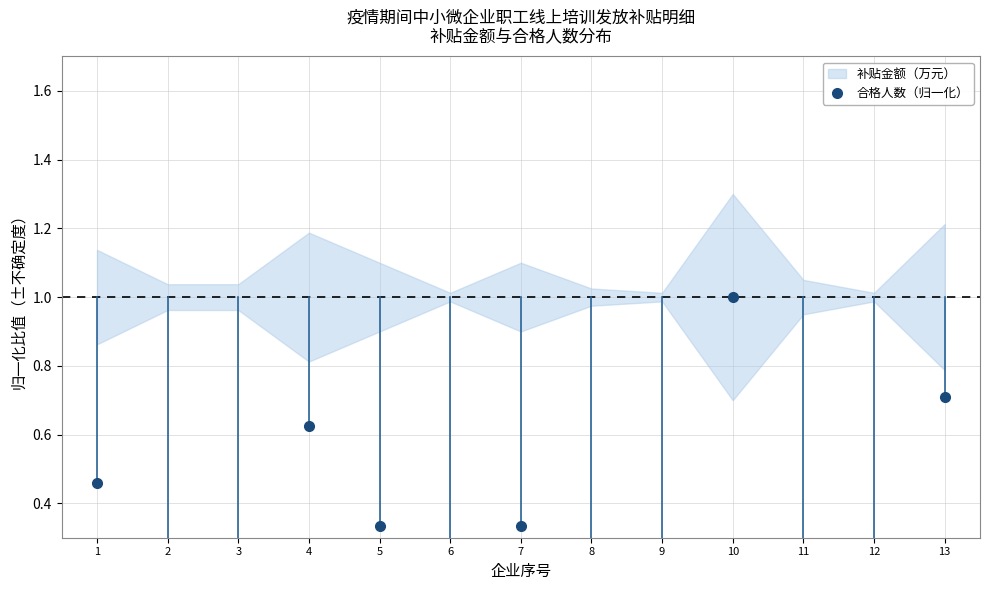

Where is the data nearest to the value 0?

6